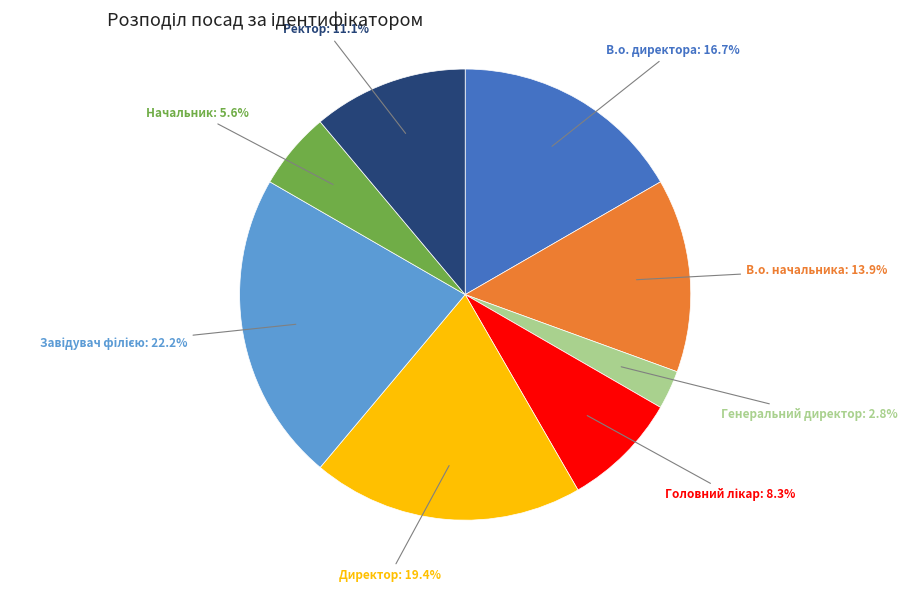

Is there any slice that represents more than half of the pie?

No